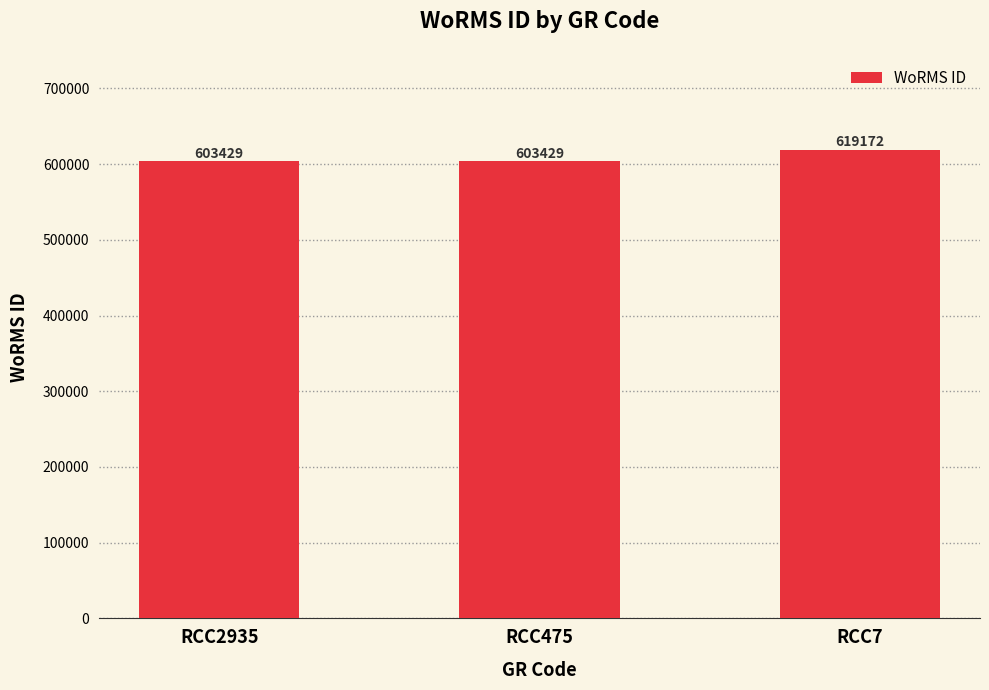

Reading left to right, what are all the values shown in this chart?

RCC2935=603429	RCC475=603429	RCC7=619172